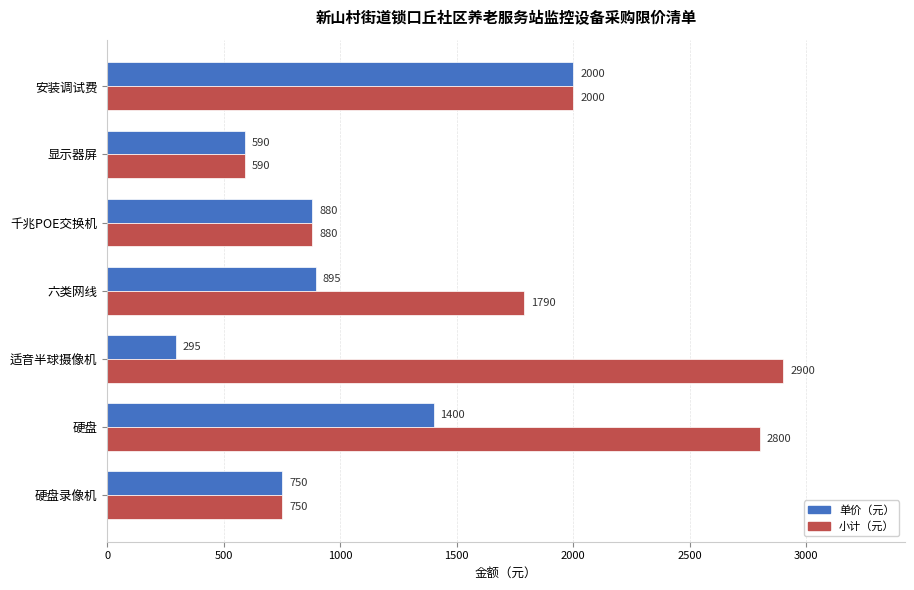

Rank the series by their maximum value, from lowest to highest.

单价（元）, 小计（元）